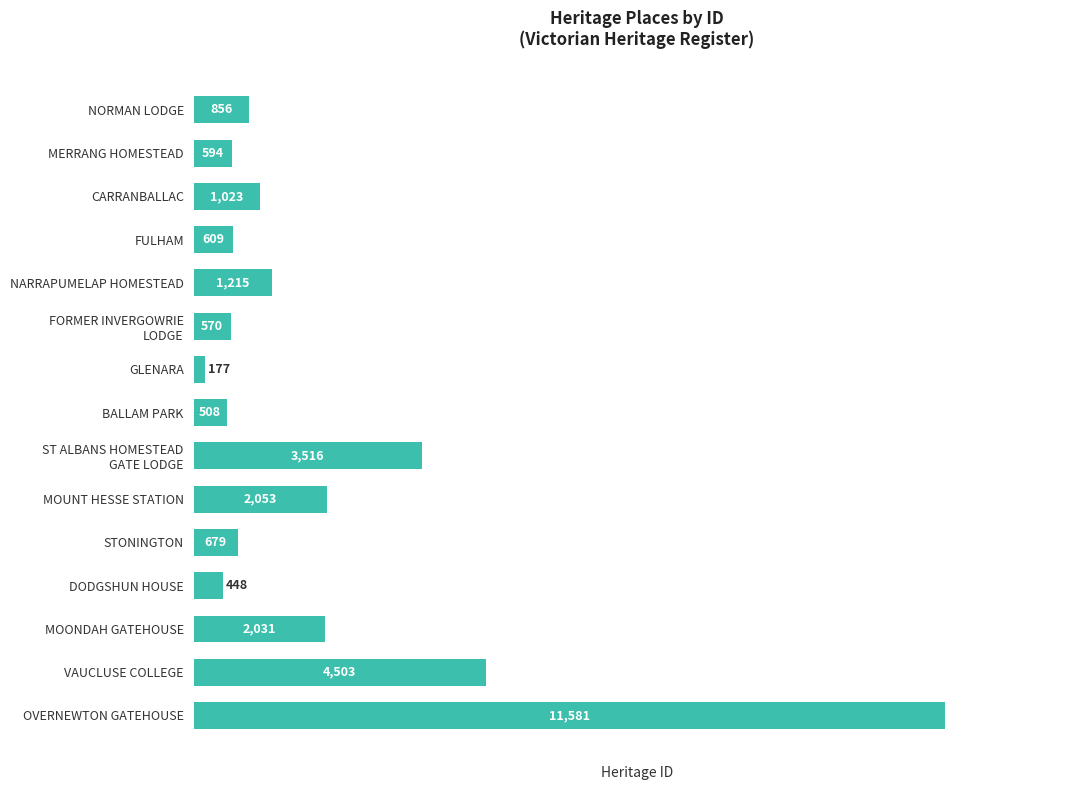

Rank the categories by value from lowest to highest.

GLENARA, DODGSHUN HOUSE, BALLAM PARK, FORMER INVERGOWRIE
LODGE, MERRANG HOMESTEAD, FULHAM, STONINGTON, NORMAN LODGE, CARRANBALLAC, NARRAPUMELAP HOMESTEAD, MOONDAH GATEHOUSE, MOUNT HESSE STATION, ST ALBANS HOMESTEAD
GATE LODGE, VAUCLUSE COLLEGE, OVERNEWTON GATEHOUSE